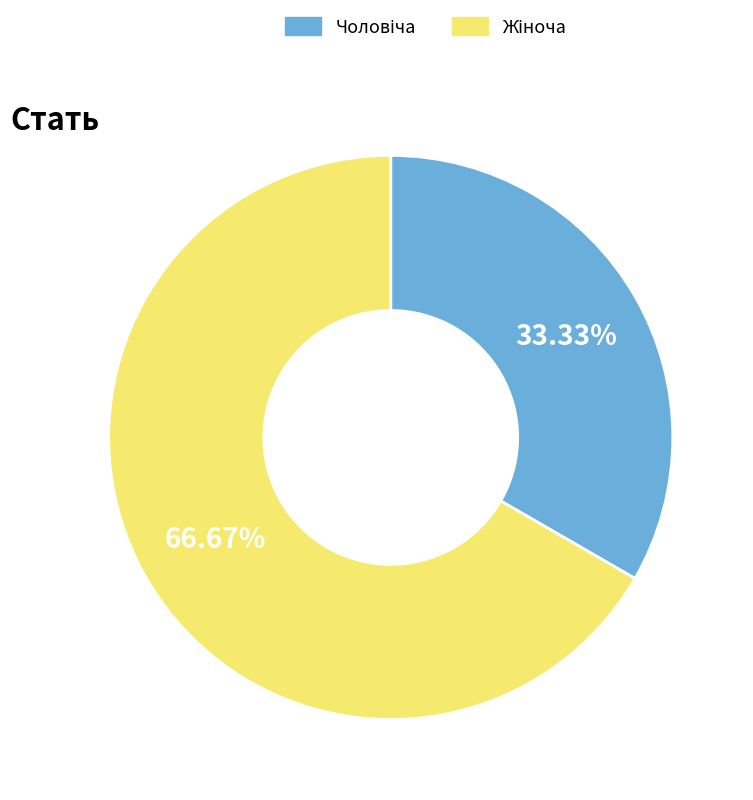

Does any single category account for the majority?

Yes